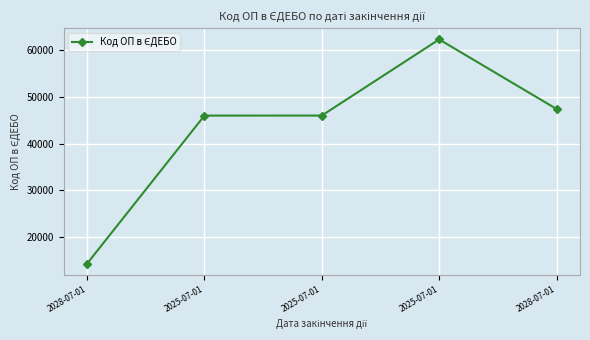

What is the label of the 4th point from the left?

2025-07-01